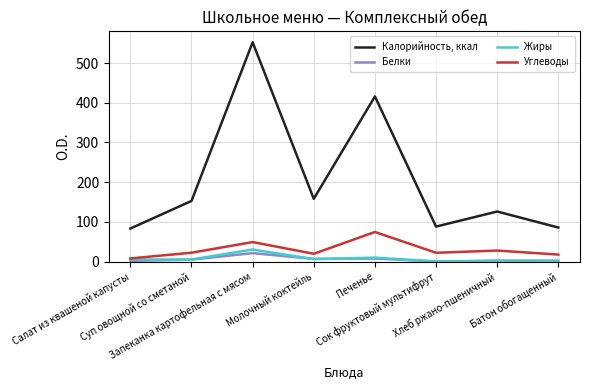

What is the spread (max minus min) of values at Суп овощной со сметаной?

147.9